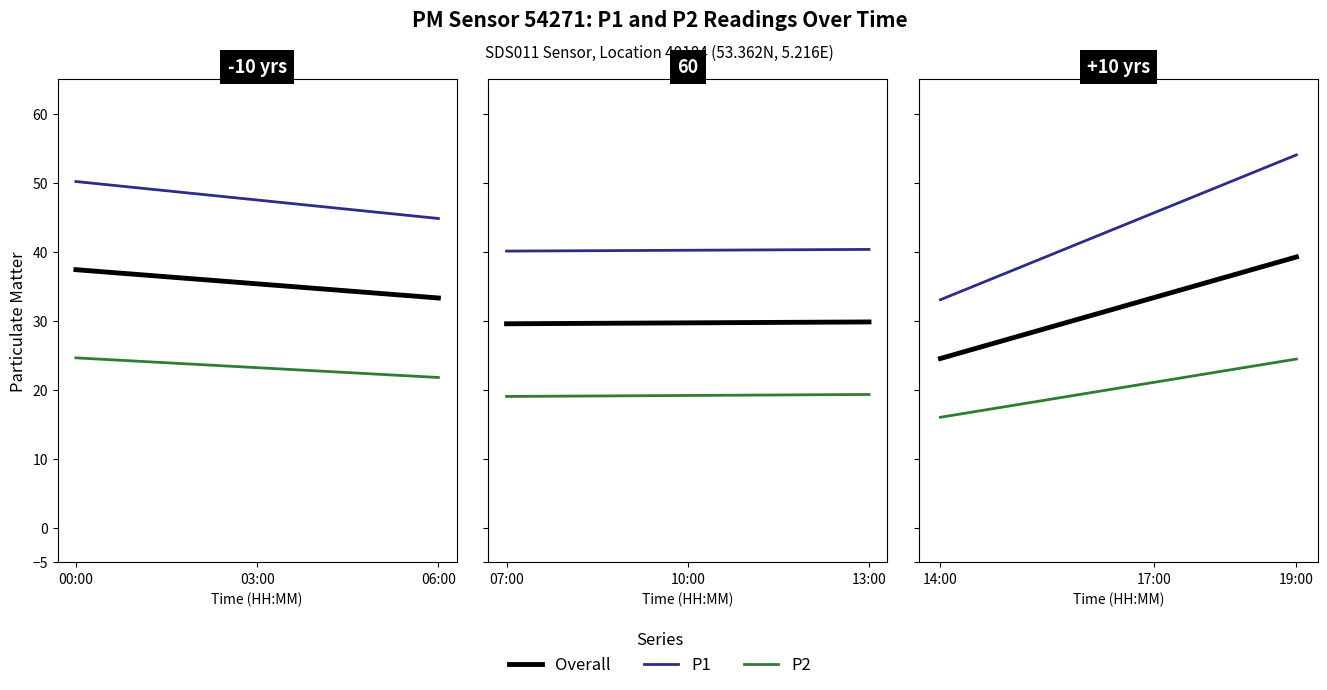

True or false: Overall and P1 intersect in this chart.

False